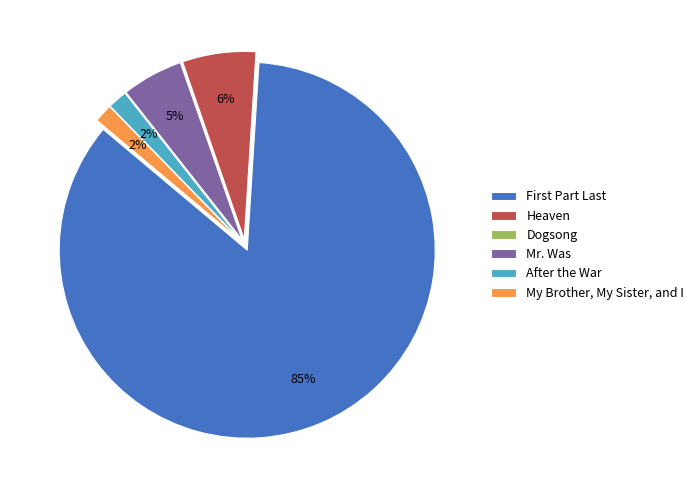

What percentage is the My Brother, My Sister, and I slice, to the nearest percent?

2%